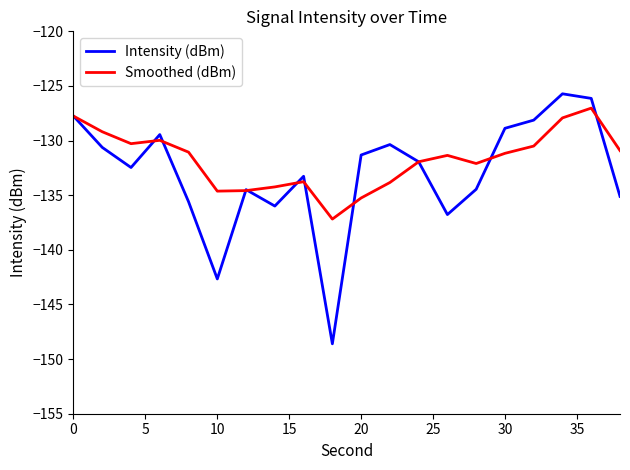

What is the maximum value for Intensity (dBm)?

-125.7